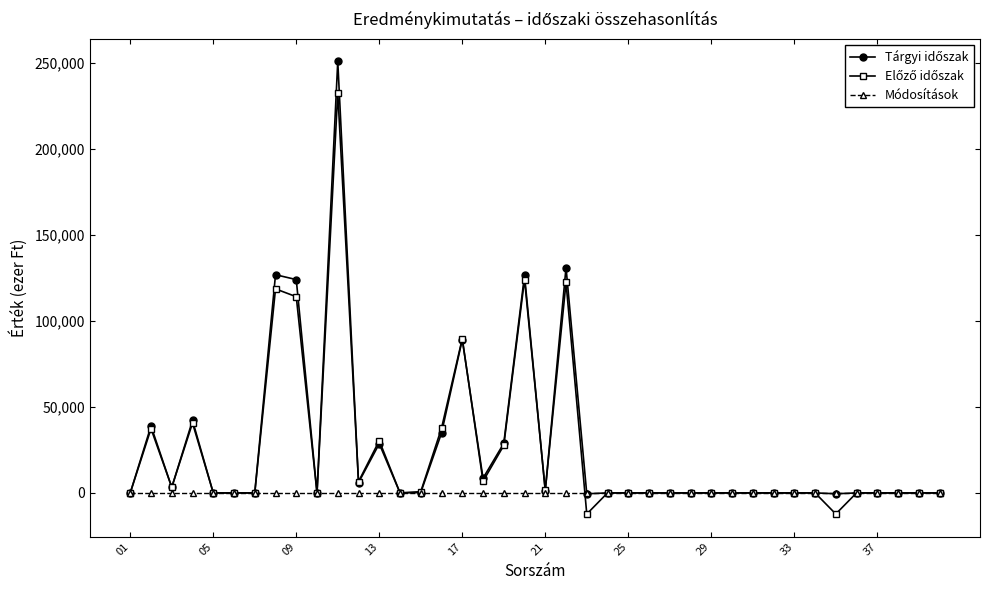

What is the smallest value displayed?

-12285